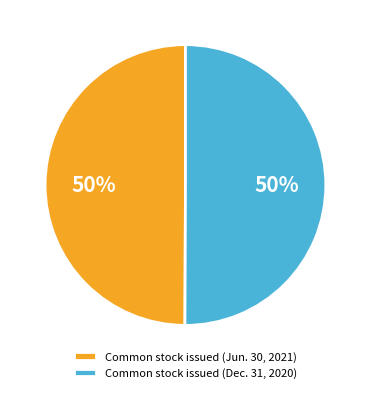

Is the sum of Common stock issued (Dec. 31, 2020) and Common stock issued (Jun. 30, 2021) greater than half?

Yes